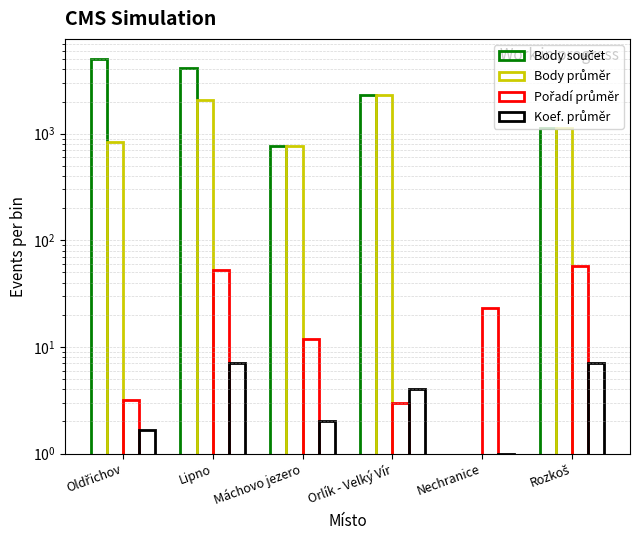

What is the average value of the Koef. průměr series?

3.8